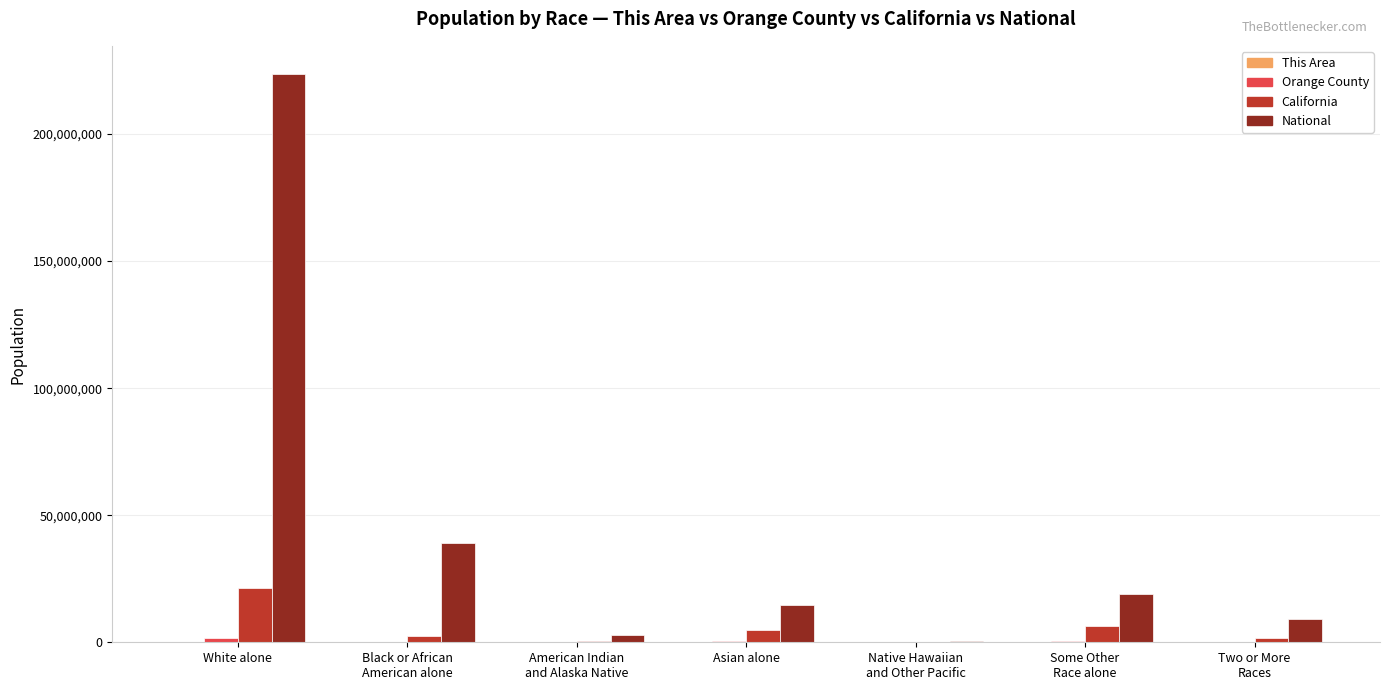

Which category has the highest value across all series?

White alone